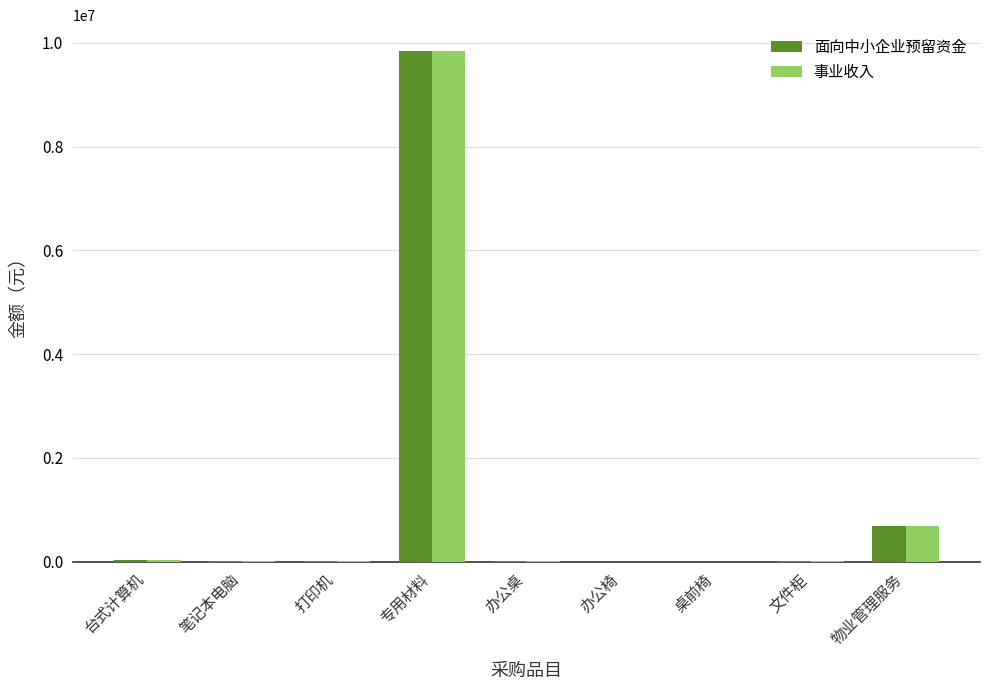

Which label corresponds to the largest value in the chart?

专用材料